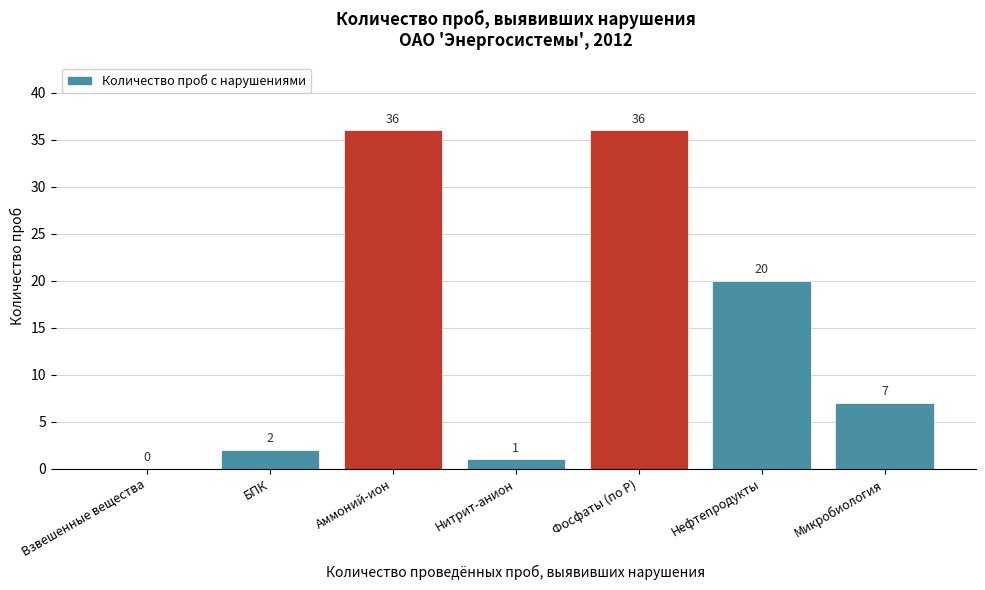

Reading left to right, extract all data points from this chart.

Взвешенные вещества=0	БПК=2	Аммоний-ион=36	Нитрит-анион=1	Фосфаты (по Р)=36	Нефтепродукты=20	Микробиология=7